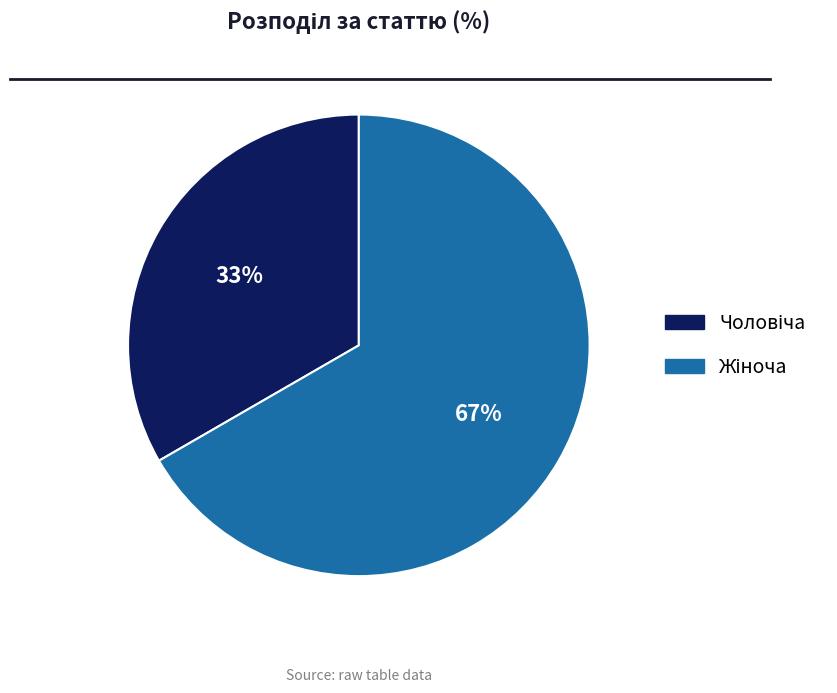

To the nearest percent, what is the average slice percentage?

50%